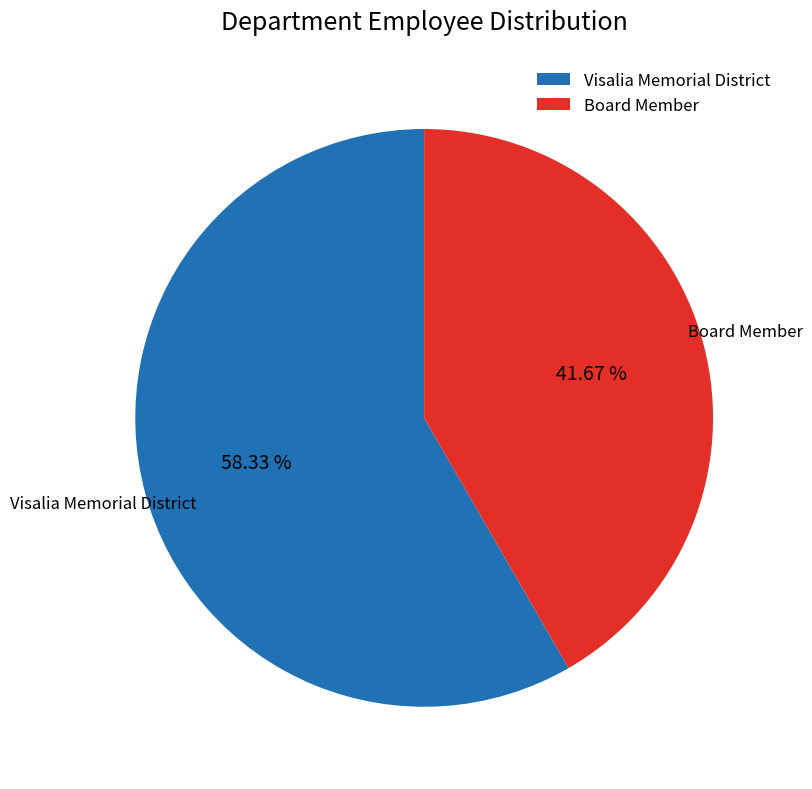

What is the total percentage of Board Member and Visalia Memorial District?

100.0%